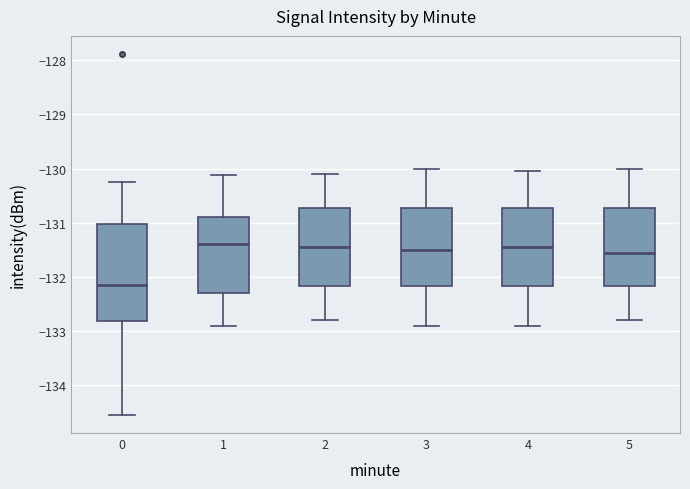

Comparing the boxes themselves (not the whiskers), which one is the tallest?

0